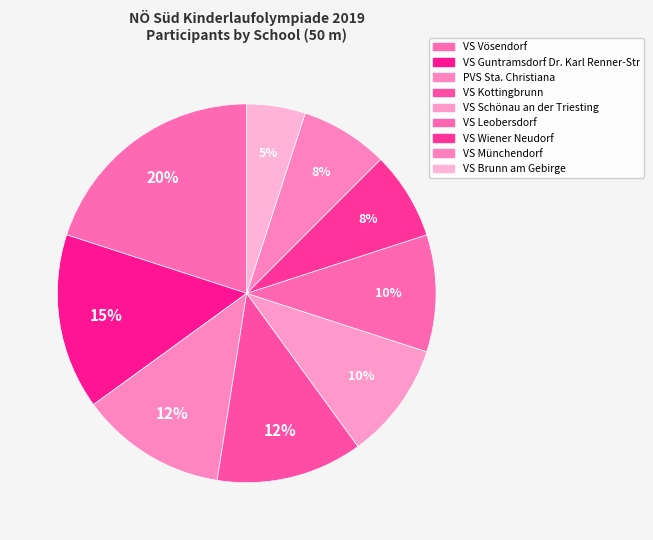

To the nearest percent, what is the difference between the largest and smallest slice percentages?

15%